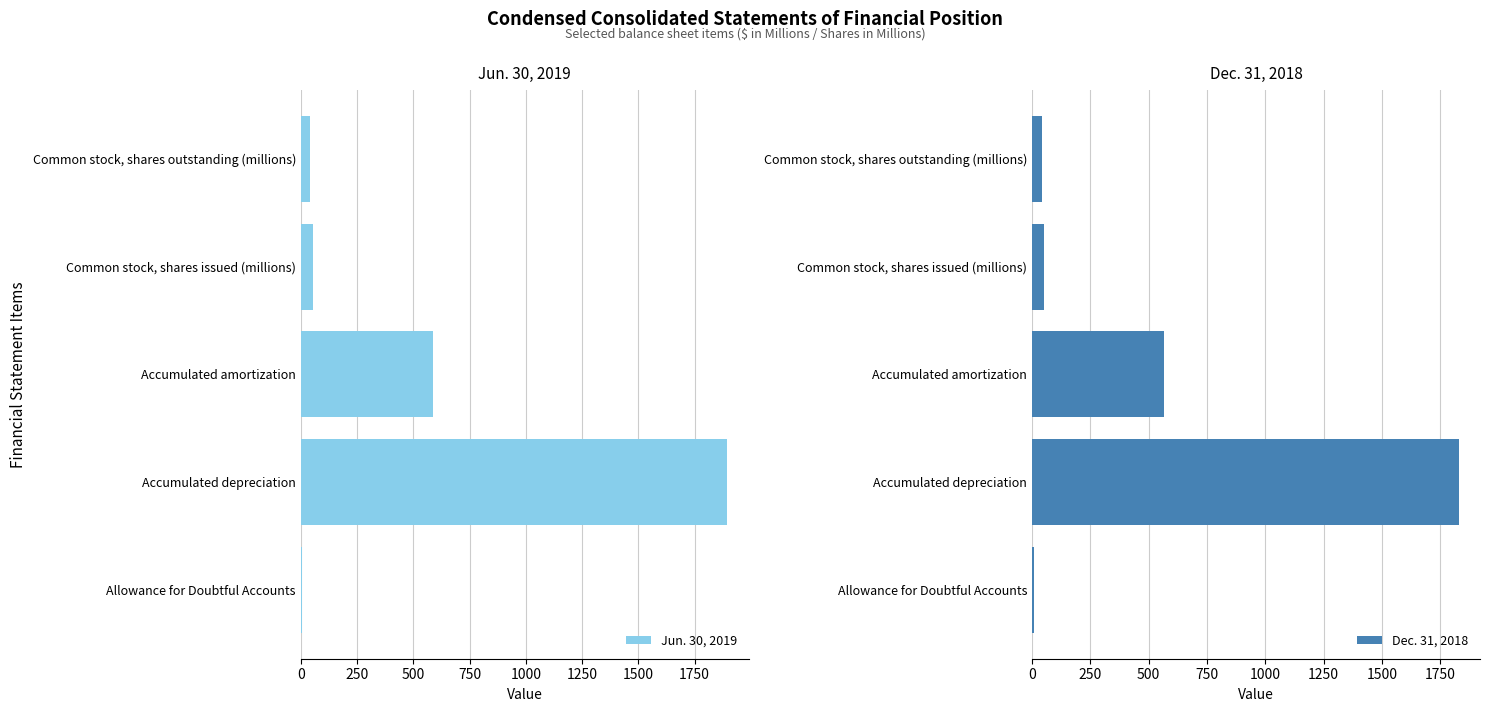

How many series are shown in this chart?

2